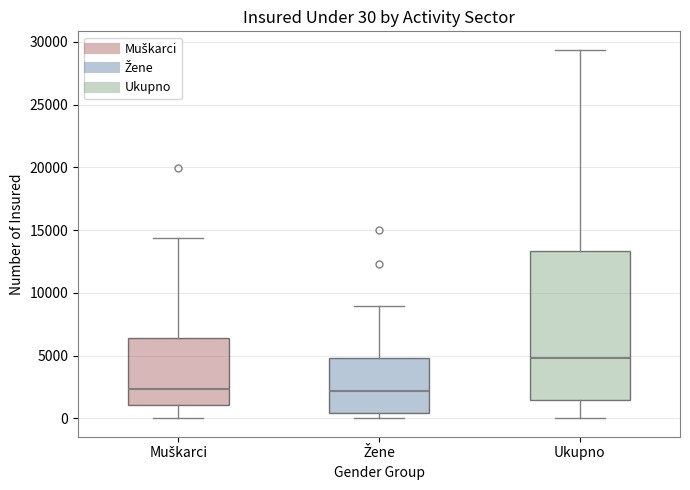

Which box is the tallest, from its lower edge to its upper edge?

Ukupno